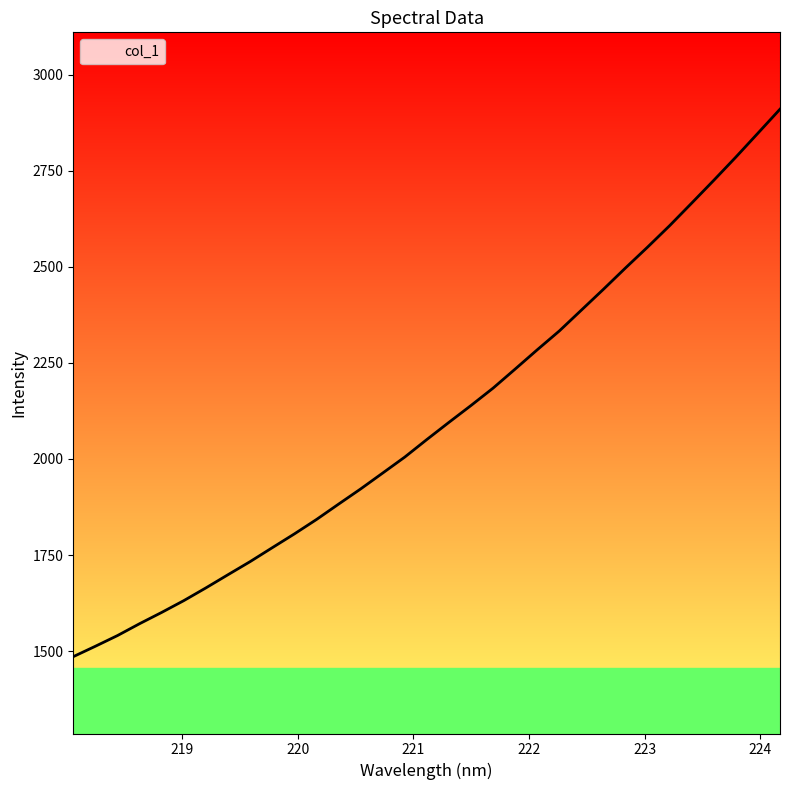

What is the average value?

2102.1